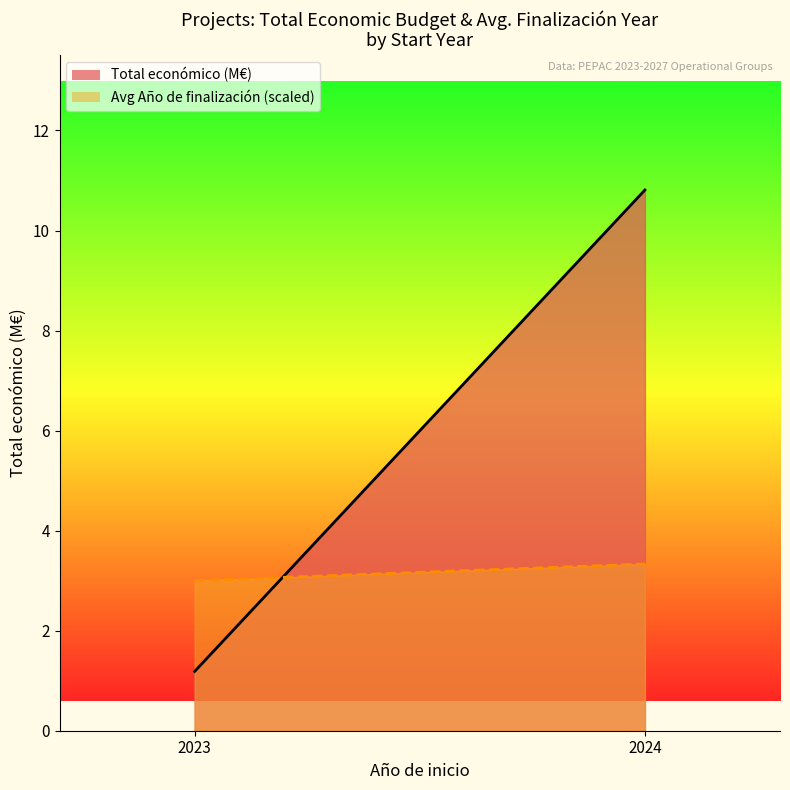

List the labels in order of value, smallest first.

2023, 2024